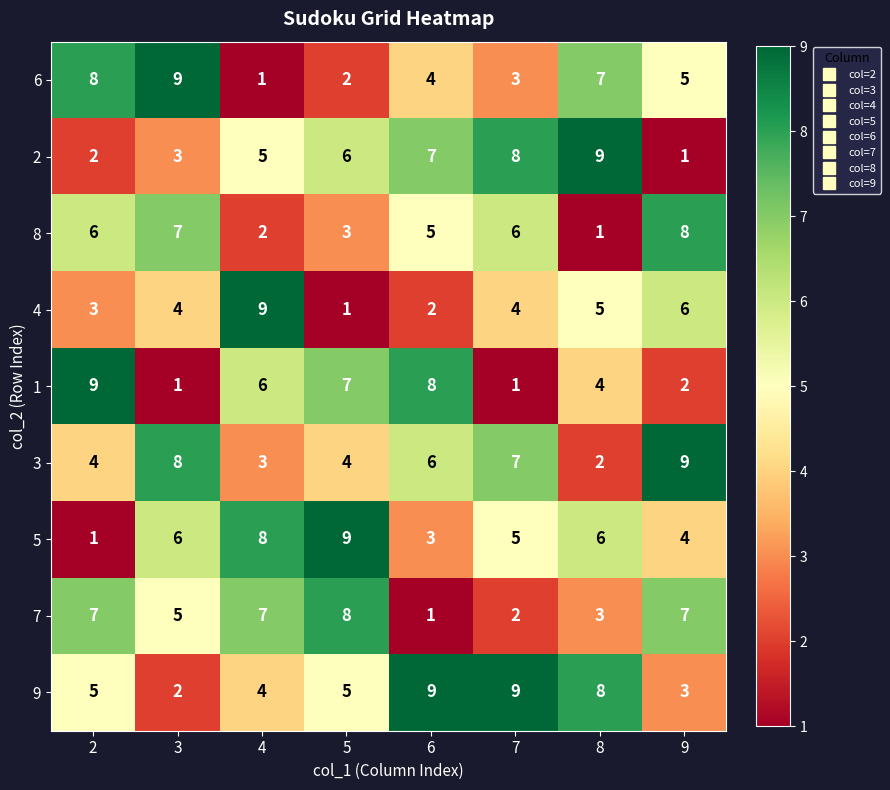

Between 4 and 5, which series saw the biggest shift?

4